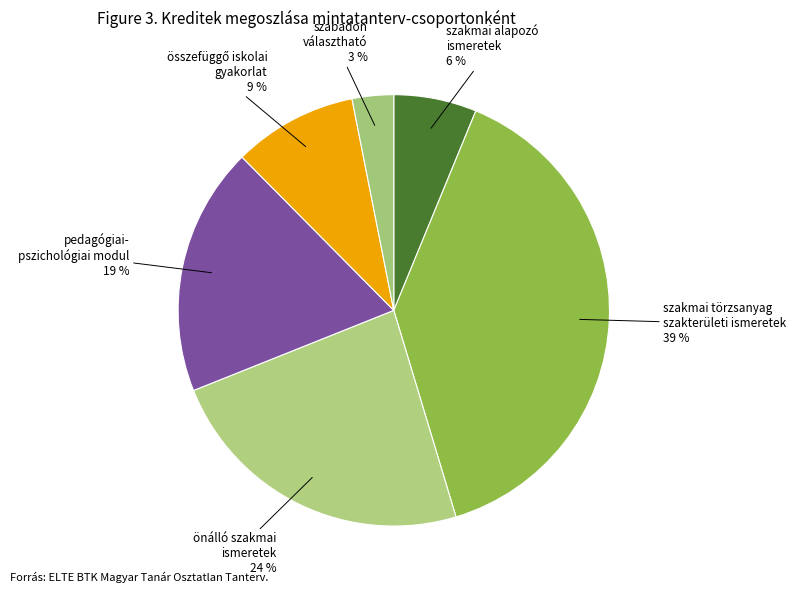

How many segments does this pie chart have?

6